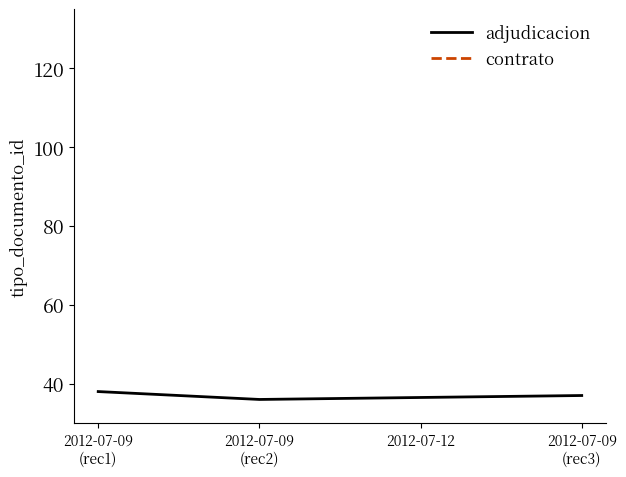

What is the sum of all values?

111